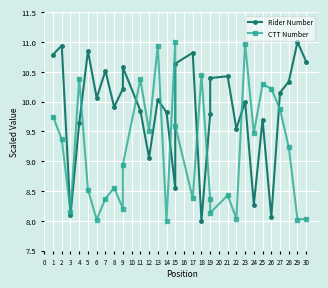

Rank the series by their maximum value, from highest to lowest.

Rider Number, CTT Number